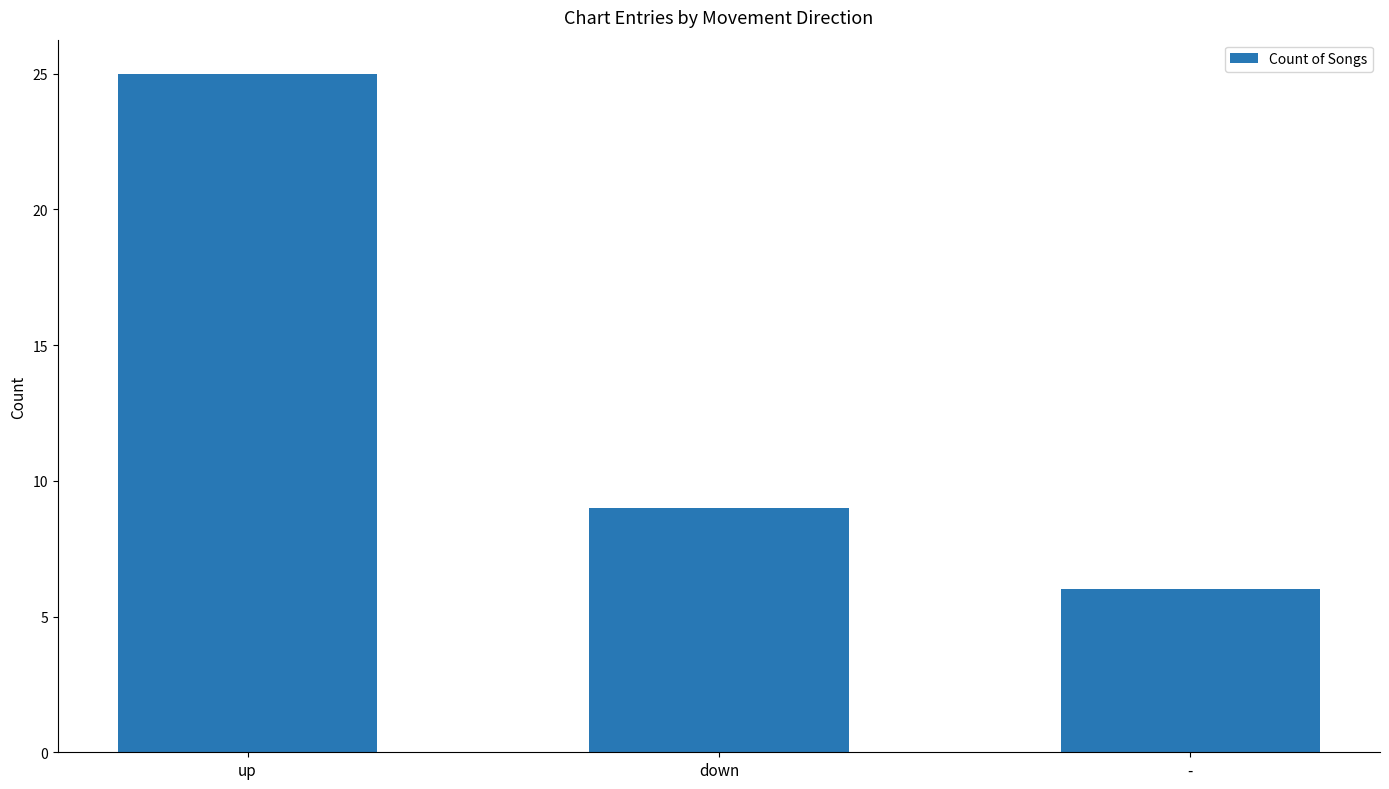

What is the label of the 1st bar from the left?

up